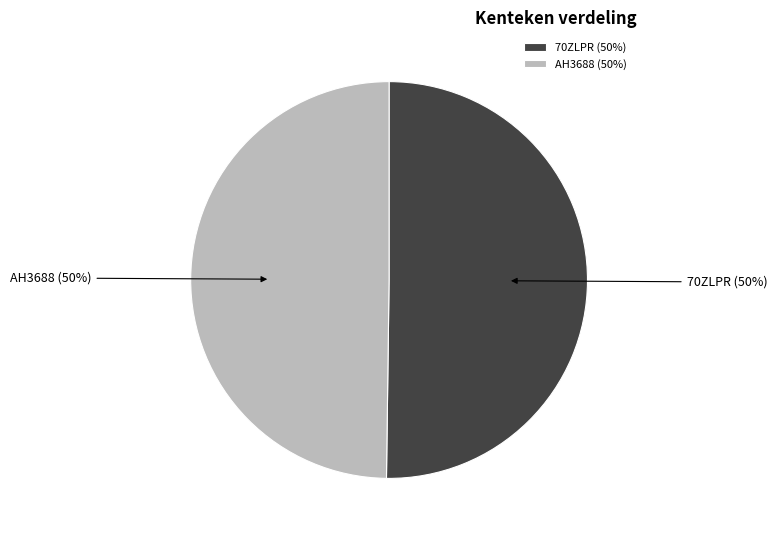

The AH3688 slice represents 40% of the pie. True or false?

False